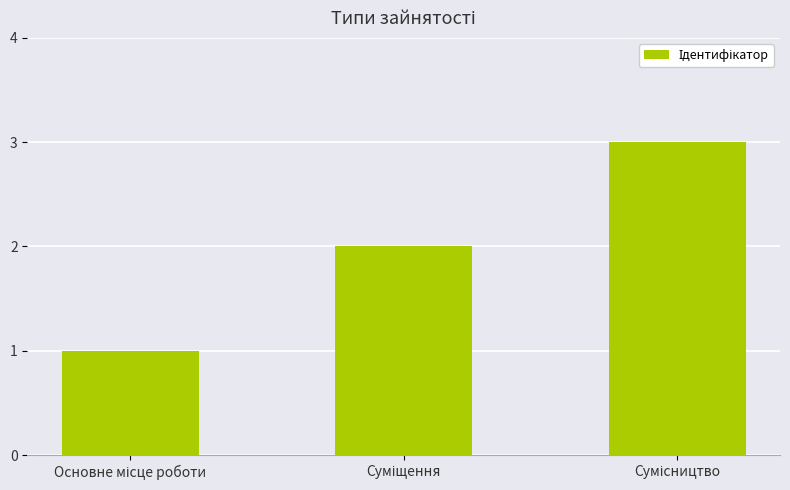

Are the bars grouped side by side (vs. stacked)?

No